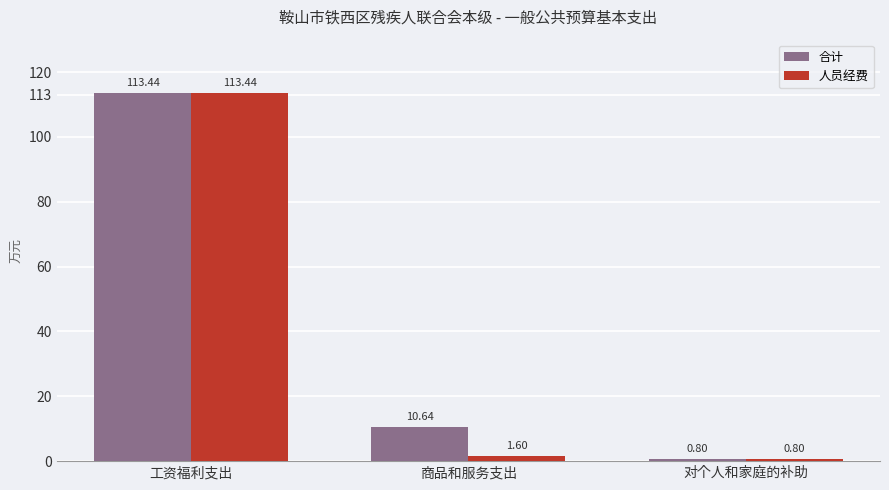

Between 商品和服务支出 and 对个人和家庭的补助, which series saw the biggest shift?

合计